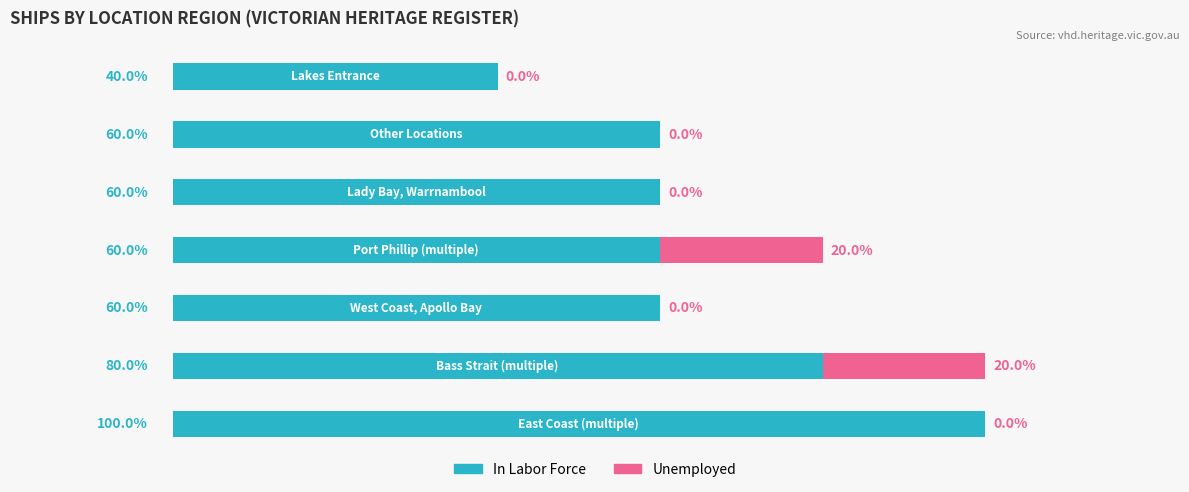

What are all the series names shown in the legend?

In Labor Force, Unemployed